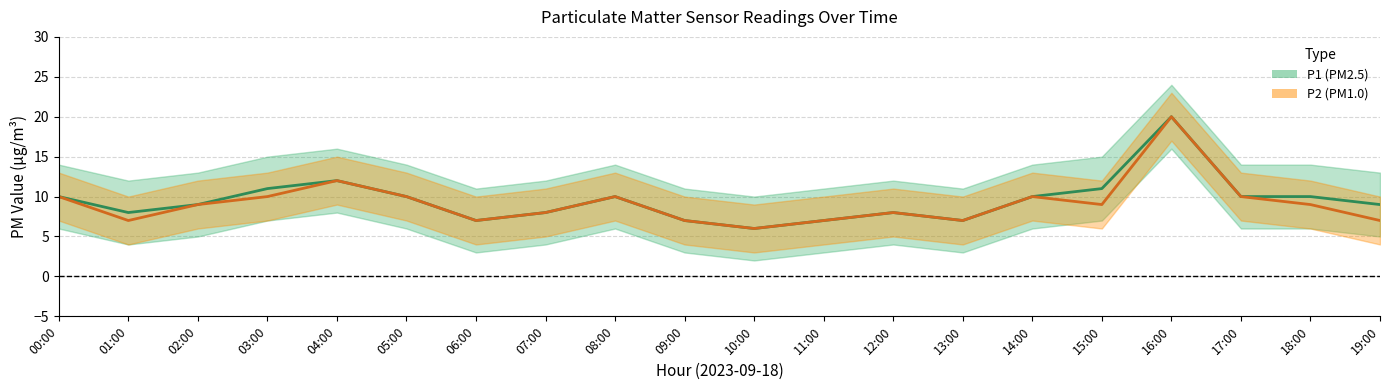

What is the total value across all series at 00:00?

20